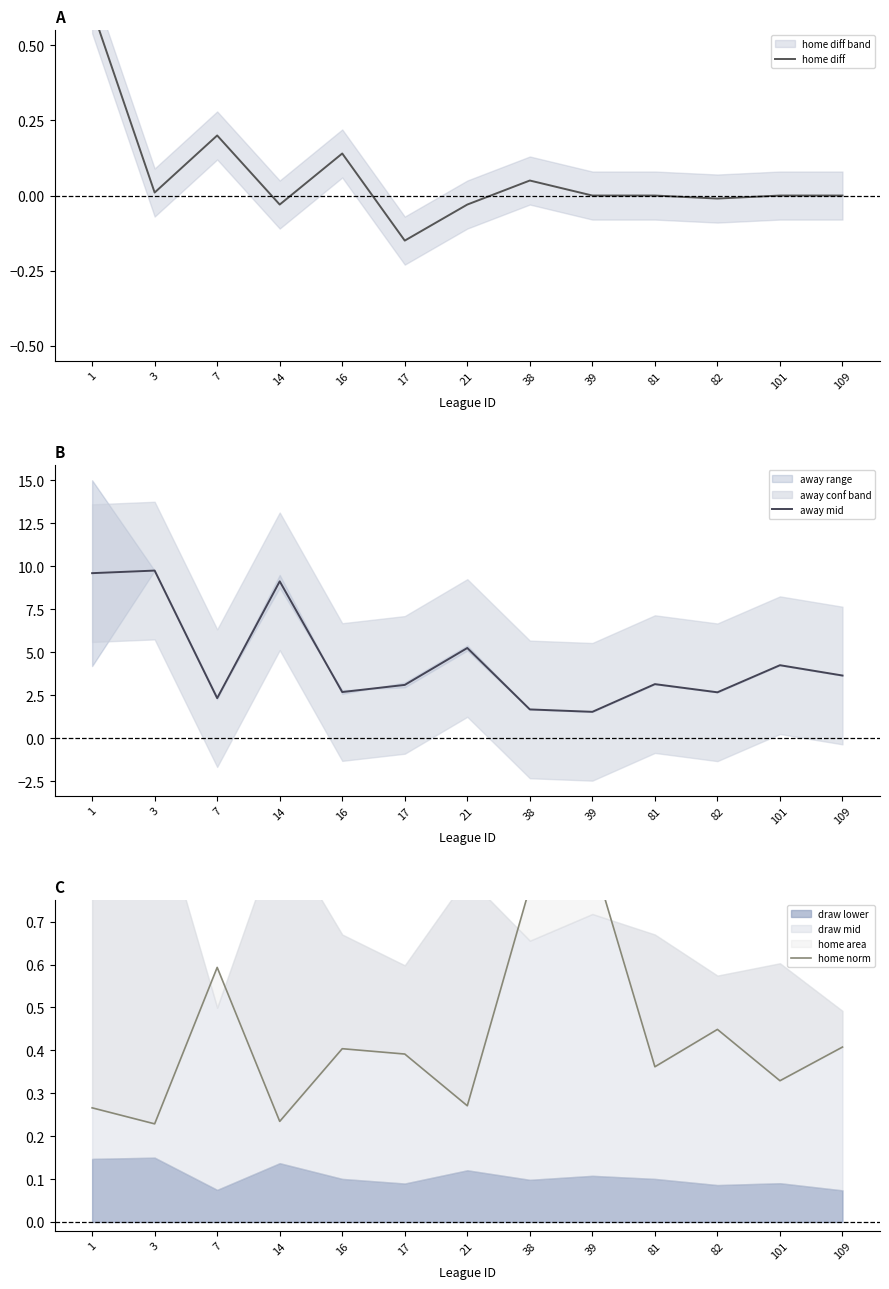

Which category has the lowest value across all series?

17